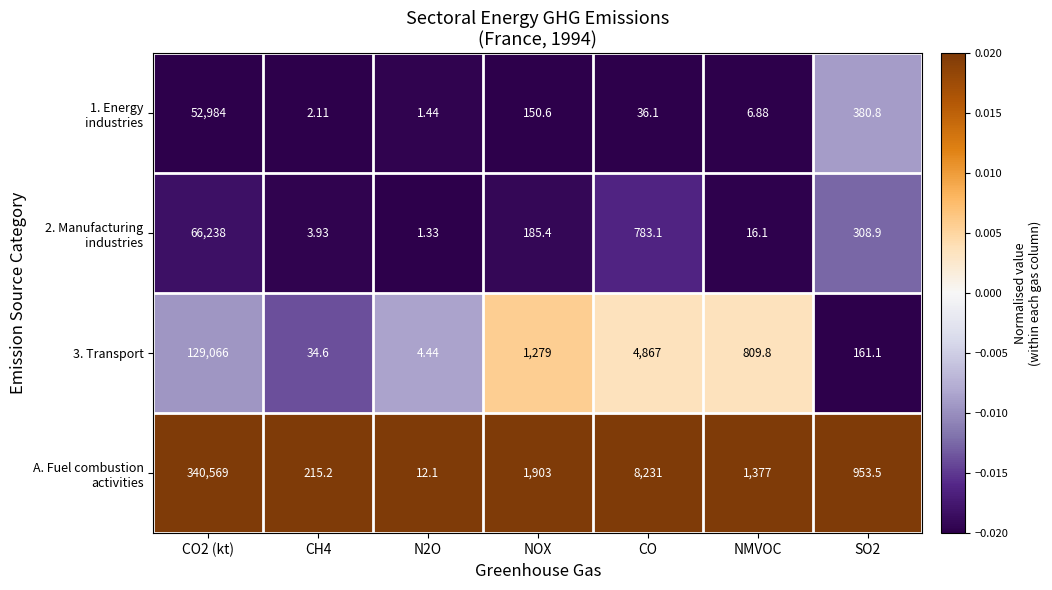

How many categories are shown in the chart?

7